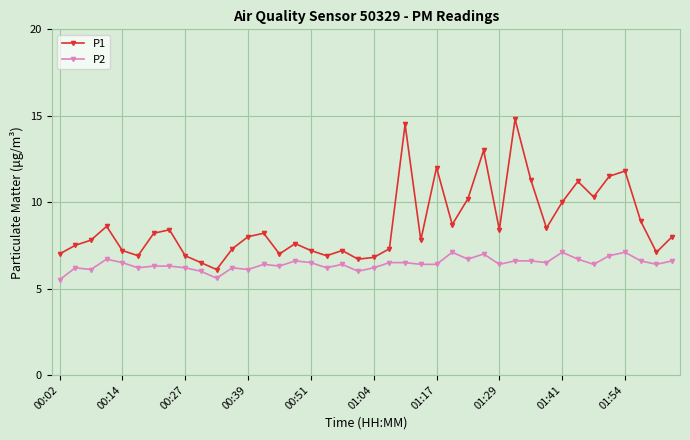

At how many categories does at least one series exceed 14?

2